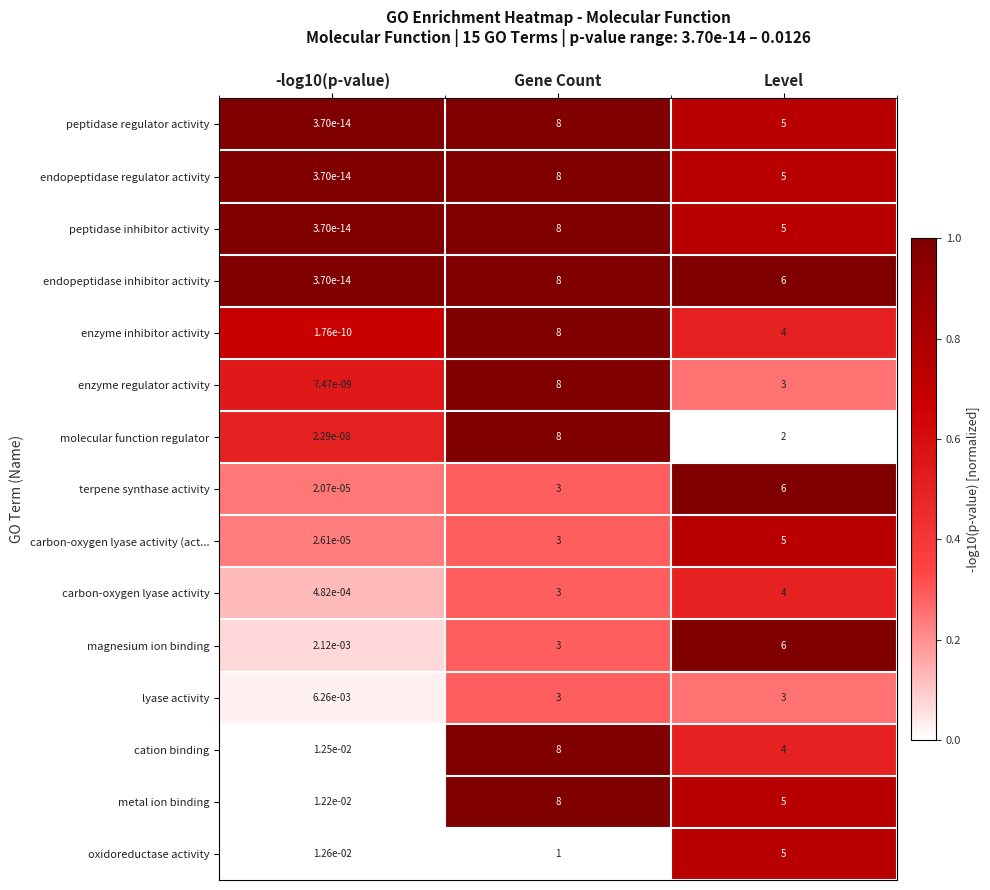

Is it true that enzyme inhibitor activity equals 4.0 at Level?

True